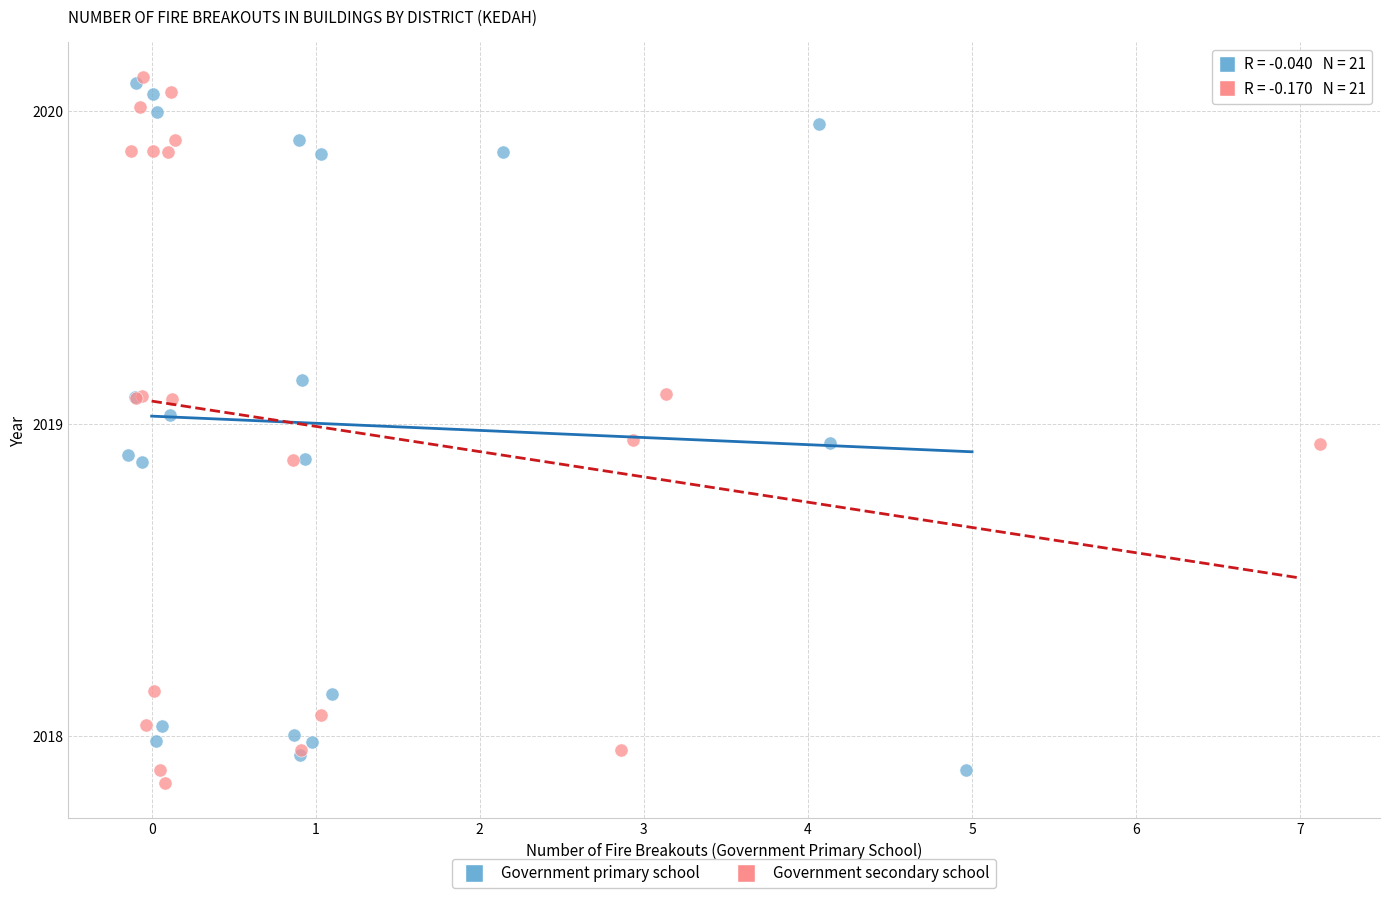

Which series has the largest Y range (max minus min)?

Government secondary school